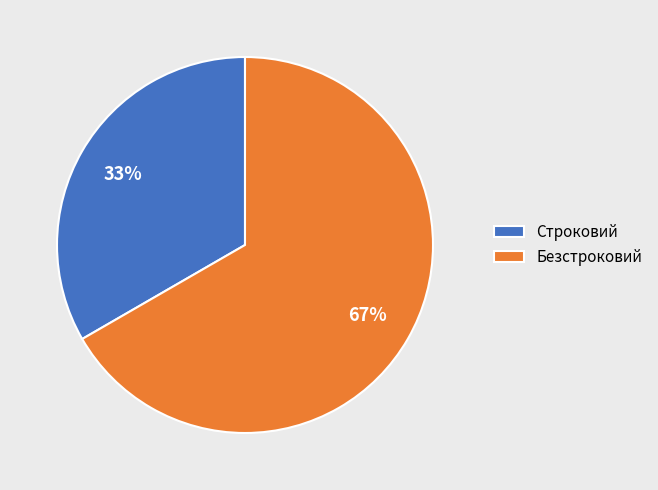

The Безстроковий slice represents 57% of the pie. True or false?

False